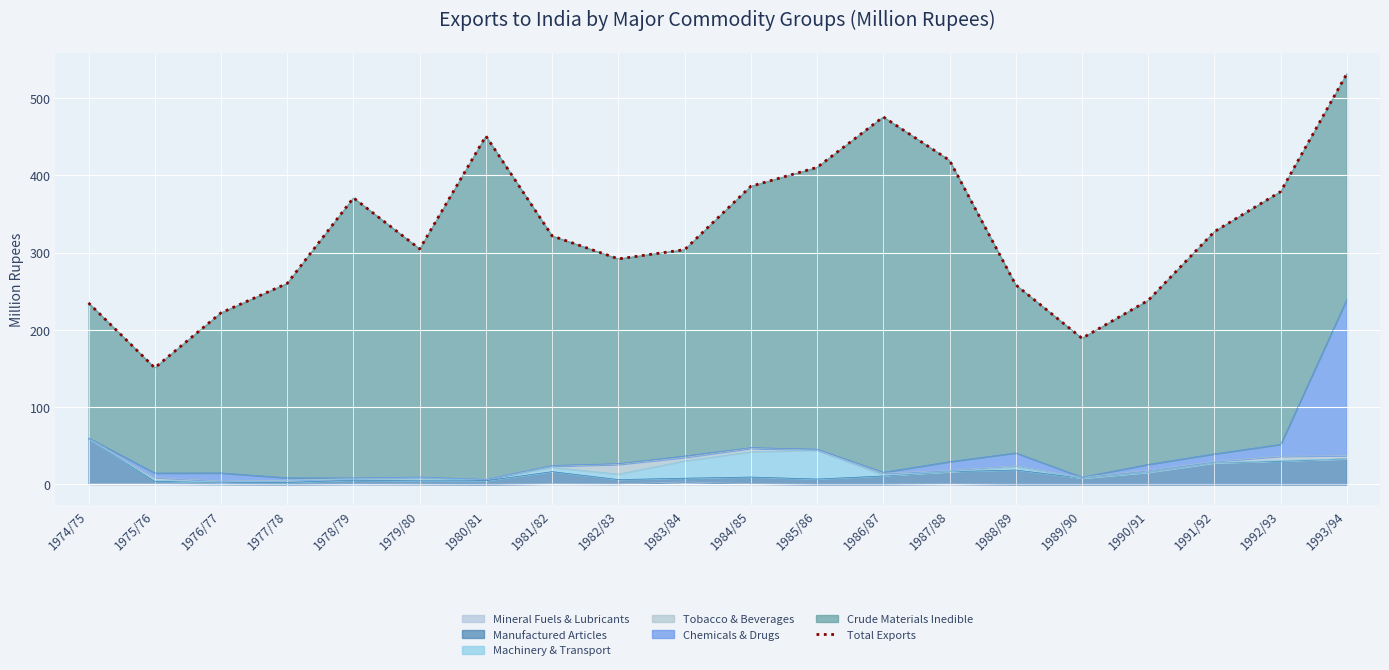

Reading right to left, list all the values displayed in this chart.

531.4	378.8	327.1	238.1	189.1	258.2	419.3	475.4	410.1	385.7	303.7	291.8	321.5	450.7	304.7	370.7	260.1	222.0	150.9	234.8